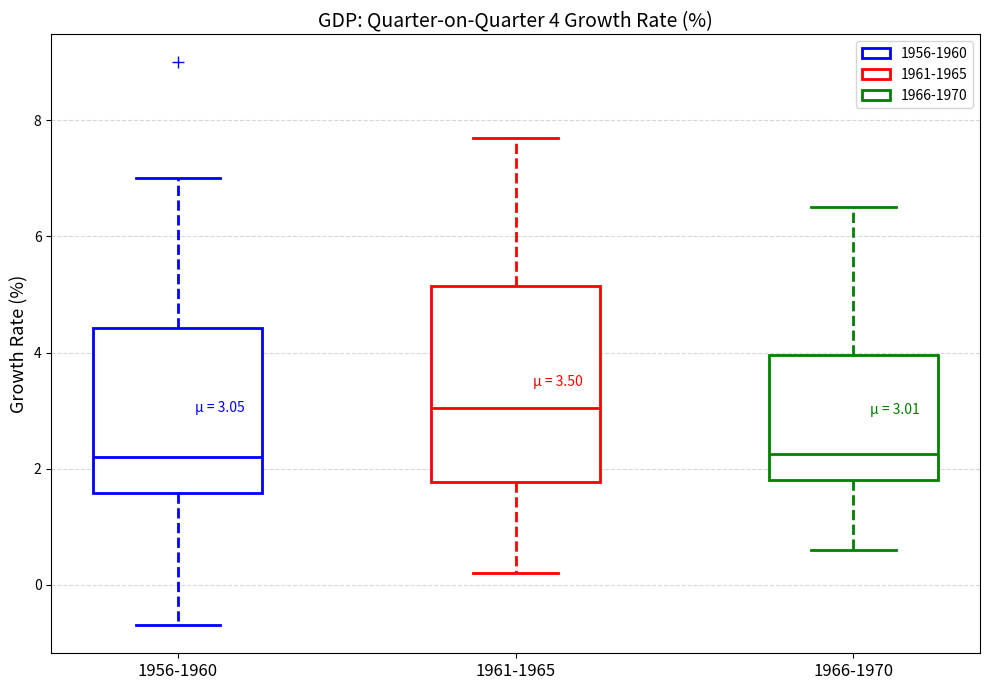

Which box is the tallest, from its lower edge to its upper edge?

1961-1965